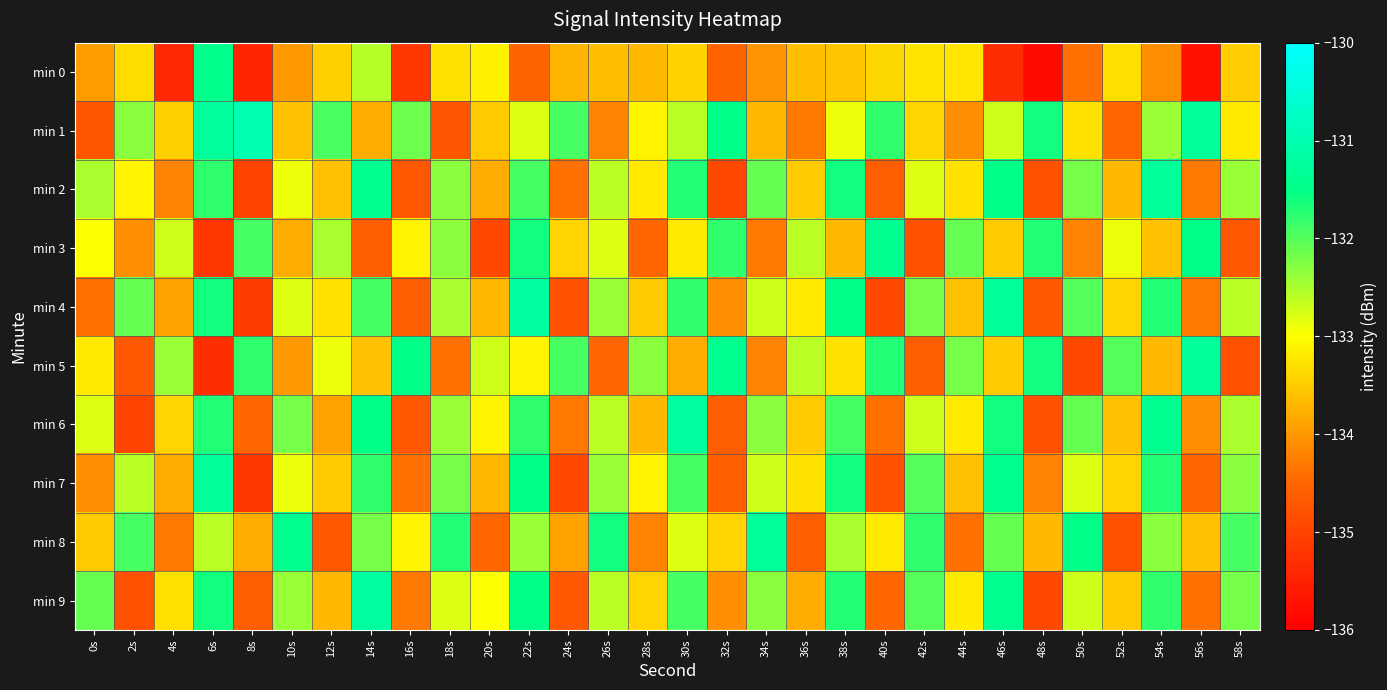

Reading right to left, extract all data points from this chart.

min 0: 58s=-133.5	56s=-135.8	54s=-134.1	52s=-133.3	50s=-134.4	48s=-135.9	46s=-135.3	44s=-133.2	42s=-133.3	40s=-133.4	38s=-133.6	36s=-133.6	34s=-134.1	32s=-134.5	30s=-133.4	28s=-133.7	26s=-133.7	24s=-133.7	22s=-134.5	20s=-133.1	18s=-133.3	16s=-135.2	14s=-132.6	12s=-133.5	10s=-134.0	8s=-135.4	6s=-131.5	4s=-135.4	2s=-133.3	0s=-133.9
min 1: 58s=-133.2	56s=-131.3	54s=-132.4	52s=-134.5	50s=-133.3	48s=-131.6	46s=-132.7	44s=-134.1	42s=-133.4	40s=-131.8	38s=-132.9	36s=-134.3	34s=-133.7	32s=-131.5	30s=-132.6	28s=-133.1	26s=-134.2	24s=-131.9	22s=-132.8	20s=-133.5	18s=-134.8	16s=-132.1	14s=-133.8	12s=-131.9	10s=-133.6	8s=-131.0	6s=-131.3	4s=-133.5	2s=-132.3	0s=-134.7
min 2: 58s=-132.4	56s=-134.3	54s=-131.3	52s=-133.7	50s=-132.2	48s=-134.8	46s=-131.5	44s=-133.3	42s=-132.8	40s=-134.6	38s=-131.6	36s=-133.5	34s=-132.1	32s=-134.9	30s=-131.7	28s=-133.2	26s=-132.6	24s=-134.4	22s=-131.9	20s=-133.8	18s=-132.3	16s=-134.7	14s=-131.4	12s=-133.6	10s=-132.9	8s=-135.0	6s=-131.8	4s=-134.2	2s=-133.1	0s=-132.5
min 3: 58s=-134.7	56s=-131.5	54s=-133.6	52s=-132.9	50s=-134.2	48s=-131.7	46s=-133.5	44s=-132.1	42s=-134.8	40s=-131.4	38s=-133.7	36s=-132.6	34s=-134.3	32s=-131.8	30s=-133.2	28s=-134.5	26s=-132.8	24s=-133.4	22s=-131.6	20s=-134.9	18s=-132.3	16s=-133.1	14s=-134.6	12s=-132.5	10s=-133.8	8s=-131.9	6s=-135.2	4s=-132.7	2s=-134.1	0s=-133.0
min 4: 58s=-132.6	56s=-134.3	54s=-131.7	52s=-133.4	50s=-132.0	48s=-134.7	46s=-131.3	44s=-133.6	42s=-132.2	40s=-134.9	38s=-131.5	36s=-133.2	34s=-132.7	32s=-134.1	30s=-131.8	28s=-133.5	26s=-132.4	24s=-134.8	22s=-131.2	20s=-133.7	18s=-132.5	16s=-134.6	14s=-131.9	12s=-133.3	10s=-132.8	8s=-135.1	6s=-131.6	4s=-133.9	2s=-132.1	0s=-134.4
min 5: 58s=-134.8	56s=-131.3	54s=-133.7	52s=-132.0	50s=-134.9	48s=-131.6	46s=-133.5	44s=-132.2	42s=-134.6	40s=-131.7	38s=-133.3	36s=-132.6	34s=-134.2	32s=-131.4	30s=-133.8	28s=-132.3	26s=-134.5	24s=-131.9	22s=-133.1	20s=-132.7	18s=-134.4	16s=-131.5	14s=-133.6	12s=-132.9	10s=-134.0	8s=-131.8	6s=-135.3	4s=-132.4	2s=-134.7	0s=-133.2
min 6: 58s=-132.5	56s=-134.1	54s=-131.4	52s=-133.6	50s=-132.1	48s=-134.8	46s=-131.6	44s=-133.2	42s=-132.7	40s=-134.4	38s=-131.9	36s=-133.5	34s=-132.3	32s=-134.6	30s=-131.2	28s=-133.7	26s=-132.6	24s=-134.3	22s=-131.8	20s=-133.1	18s=-132.4	16s=-134.7	14s=-131.5	12s=-133.9	10s=-132.2	8s=-134.5	6s=-131.7	4s=-133.4	2s=-135.0	0s=-132.8
min 7: 58s=-132.3	56s=-134.5	54s=-131.7	52s=-133.4	50s=-132.8	48s=-134.2	46s=-131.4	44s=-133.6	42s=-132.0	40s=-134.8	38s=-131.6	36s=-133.3	34s=-132.7	32s=-134.6	30s=-131.9	28s=-133.1	26s=-132.4	24s=-134.9	22s=-131.5	20s=-133.7	18s=-132.2	16s=-134.4	14s=-131.8	12s=-133.5	10s=-132.9	8s=-135.2	6s=-131.3	4s=-133.8	2s=-132.6	0s=-134.1
min 8: 58s=-131.9	56s=-133.6	54s=-132.3	52s=-134.8	50s=-131.5	48s=-133.7	46s=-132.1	44s=-134.4	42s=-131.8	40s=-133.2	38s=-132.5	36s=-134.6	34s=-131.3	32s=-133.4	30s=-132.8	28s=-134.2	26s=-131.6	24s=-133.9	22s=-132.4	20s=-134.5	18s=-131.7	16s=-133.1	14s=-132.2	12s=-134.7	10s=-131.4	8s=-133.8	6s=-132.6	4s=-134.3	2s=-131.9	0s=-133.5
min 9: 58s=-132.2	56s=-134.4	54s=-131.8	52s=-133.5	50s=-132.7	48s=-134.9	46s=-131.4	44s=-133.2	42s=-132.0	40s=-134.5	38s=-131.7	36s=-133.8	34s=-132.3	32s=-134.1	30s=-131.9	28s=-133.4	26s=-132.6	24s=-134.7	22s=-131.5	20s=-133.0	18s=-132.8	16s=-134.3	14s=-131.2	12s=-133.7	10s=-132.4	8s=-134.6	6s=-131.6	4s=-133.3	2s=-134.8	0s=-132.1